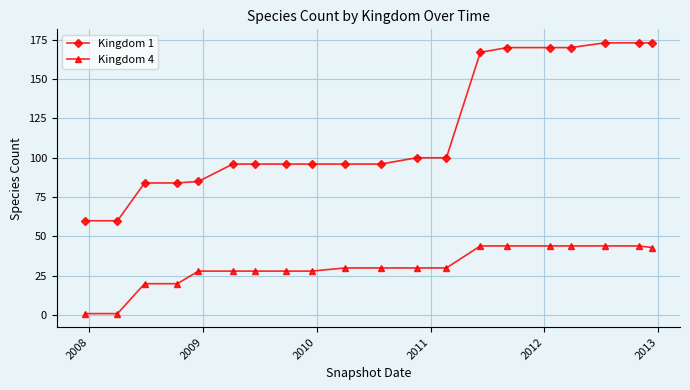

Does the chart display data point markers on the line(s)?

Yes